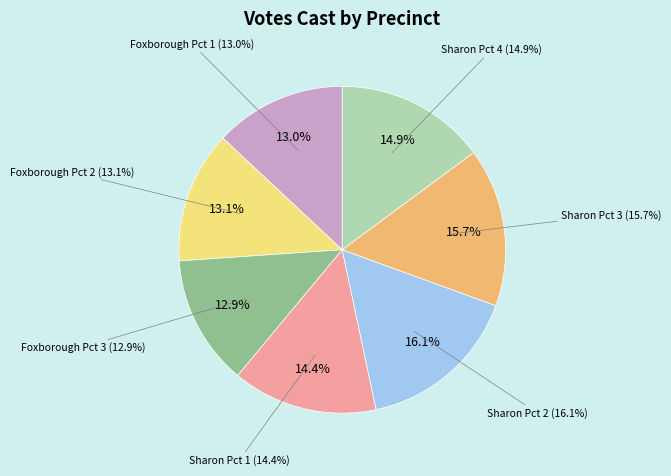

Combined, what portion of the pie is Sharon Pct 1 and Sharon Pct 2?

30.5%